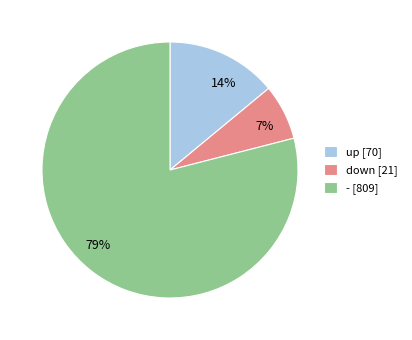

Is up the majority of the pie?

No